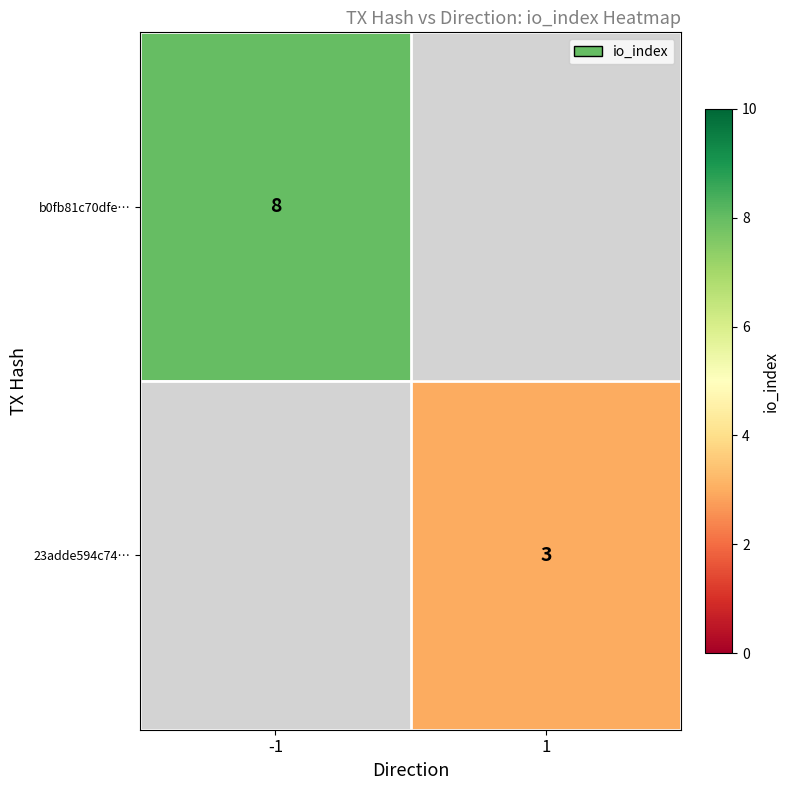

At how many categories does at least one series exceed 5?

1